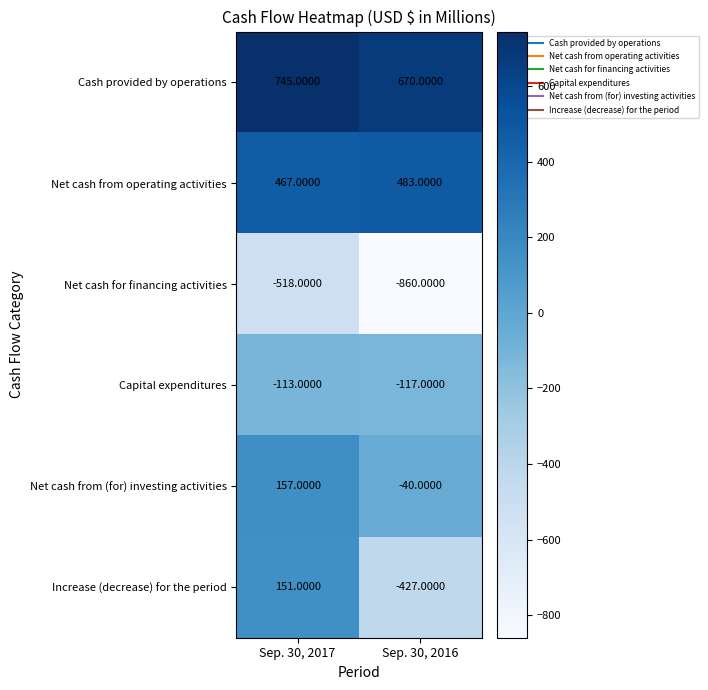

List the series in order of their peak value, lowest first.

Net cash for financing activities, Capital expenditures, Increase (decrease) for the period, Net cash from (for) investing activities, Net cash from operating activities, Cash provided by operations